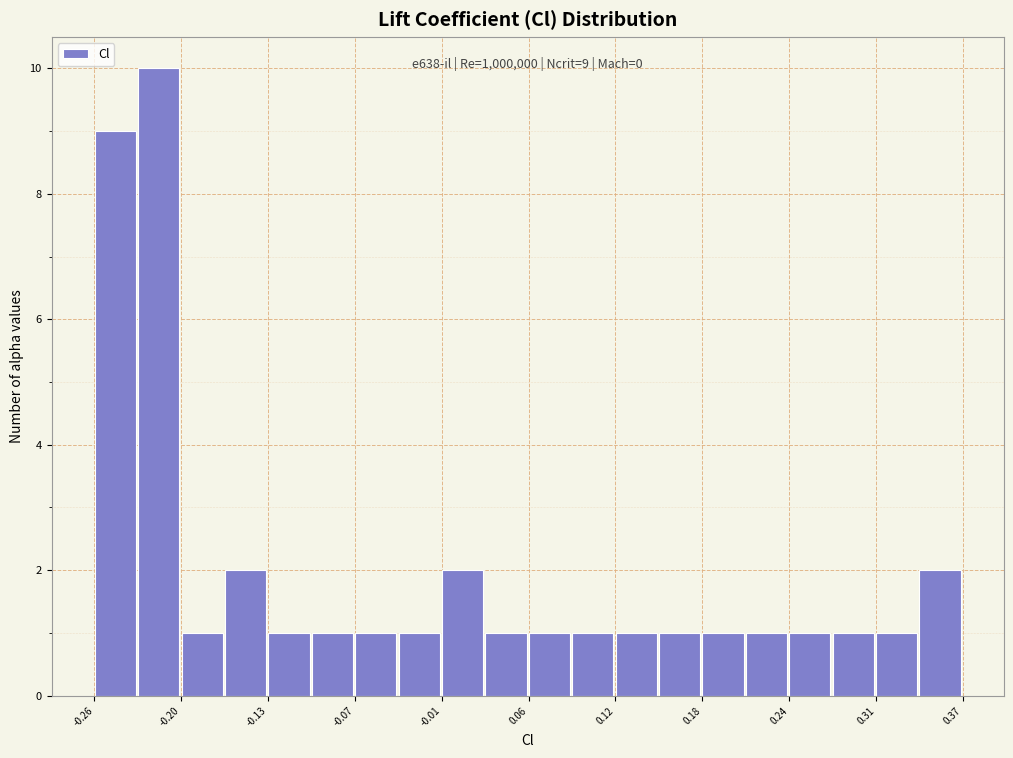

Around what value on the x-axis is the tallest bar? Give the approximate position of its centre, as read against the axis.

-0.21